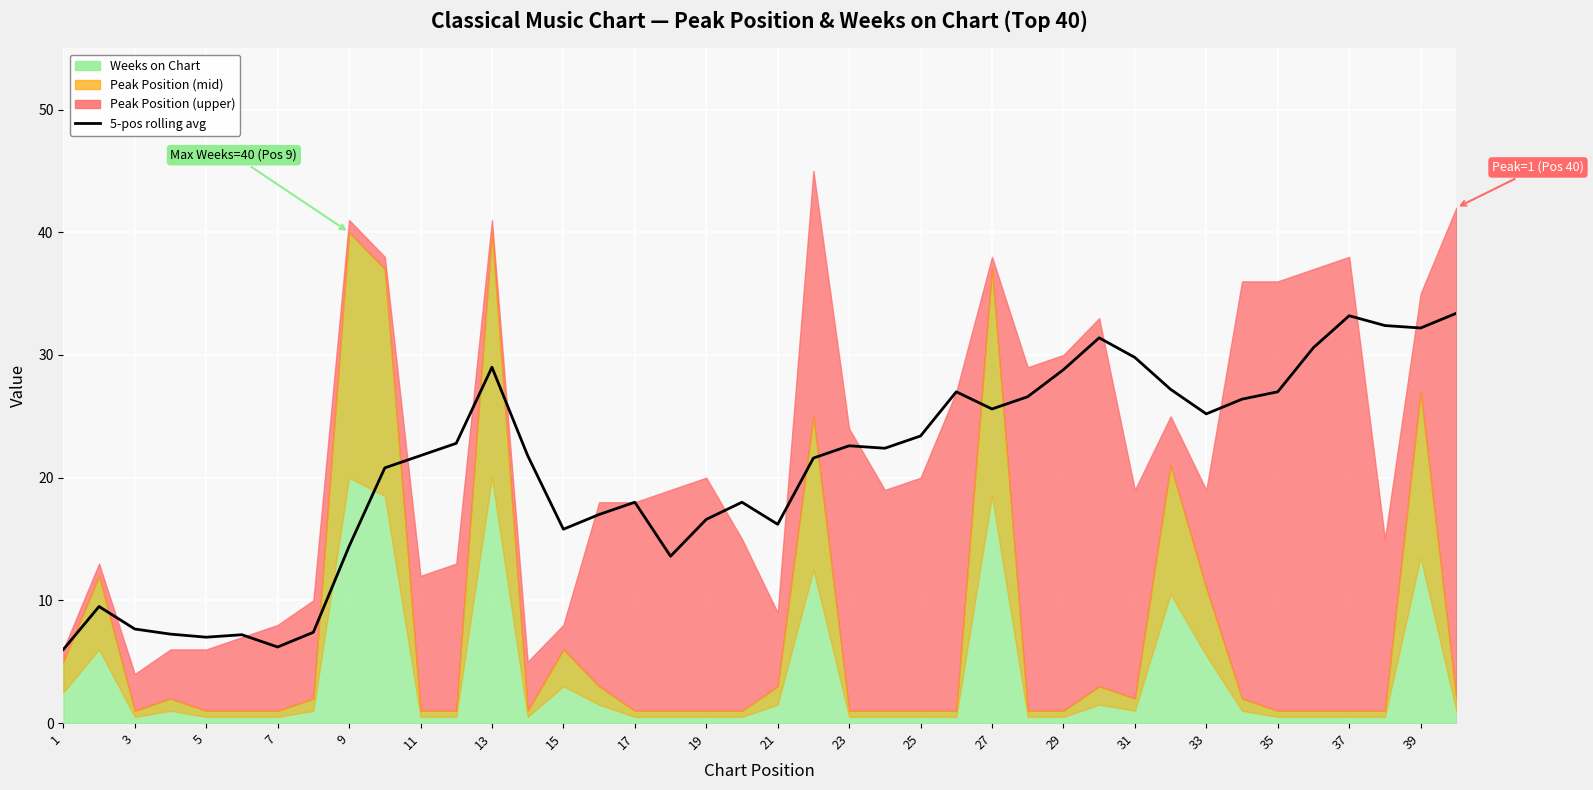

How many lines are shown in the chart?

1